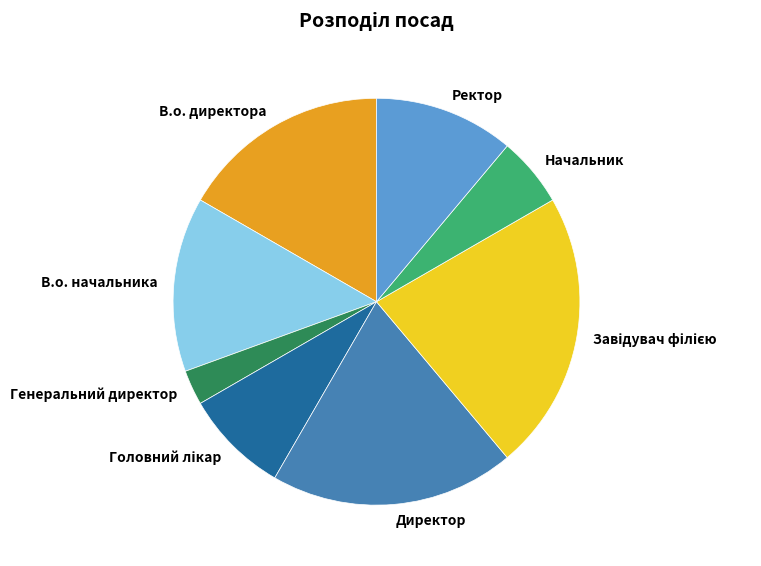

Which slice is the smallest?

Генеральний директор